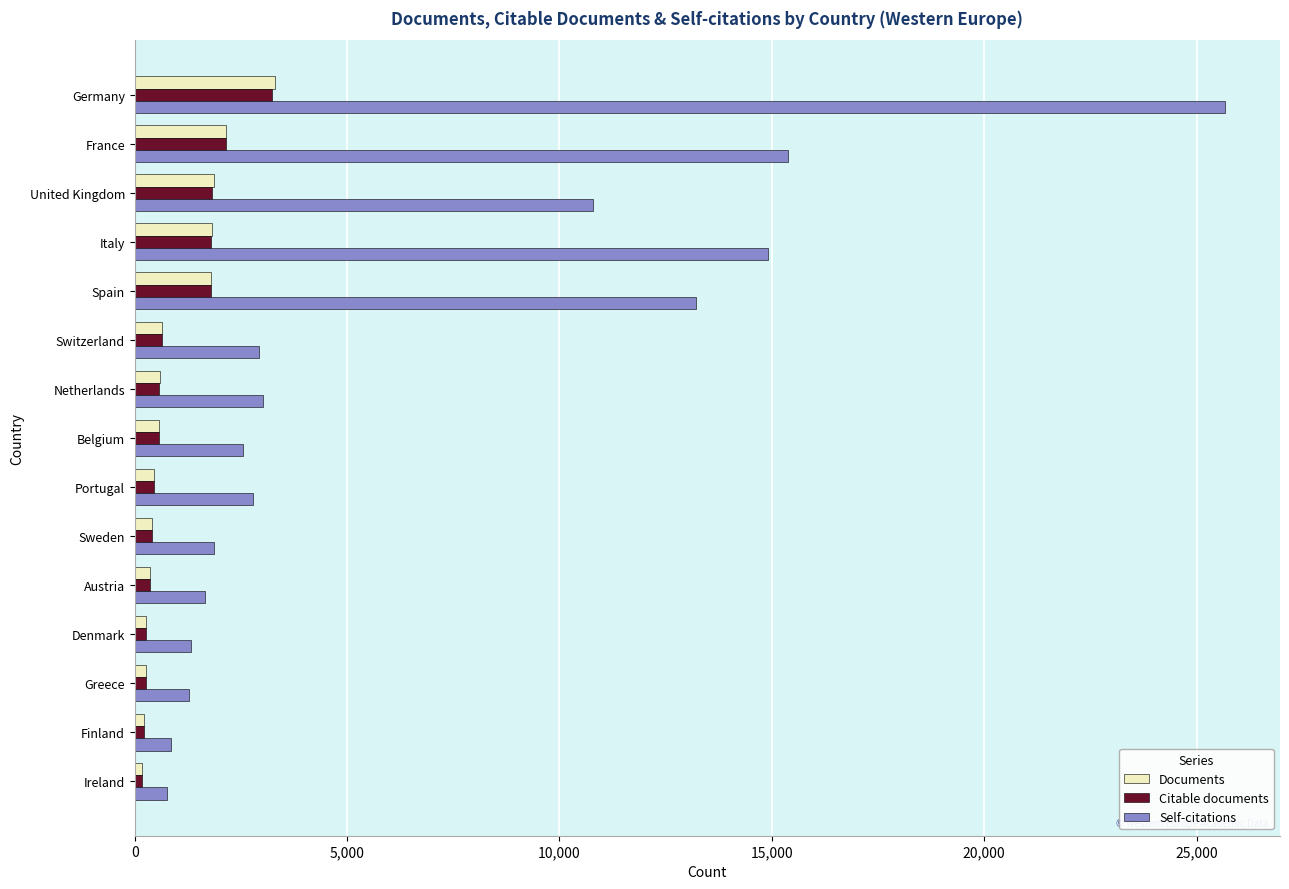

Is it true that Self-citations equals 652 at Austria?

False